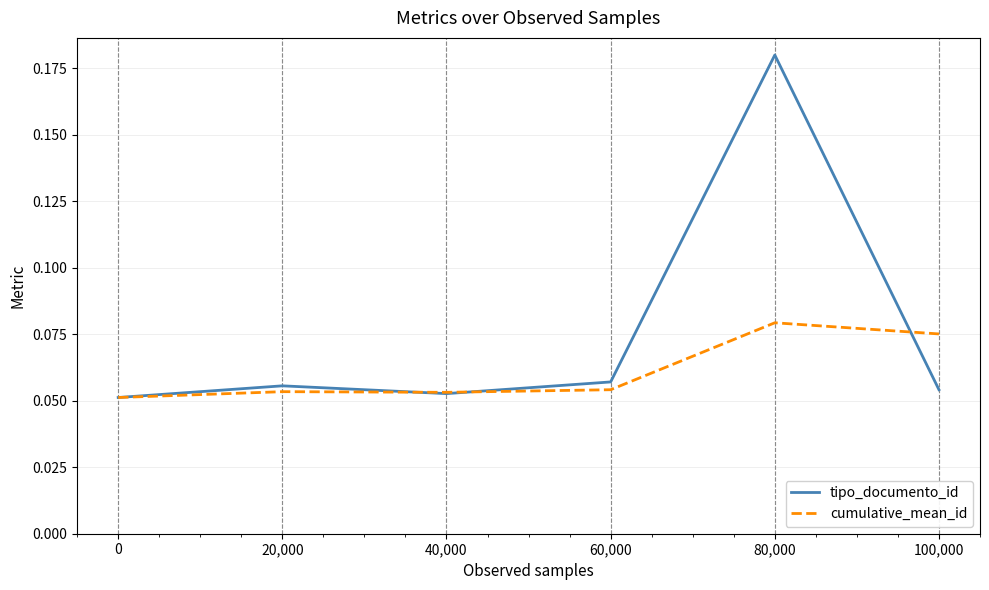

The value of cumulative_mean_id at 80,000 is 0.0. True or false?

False